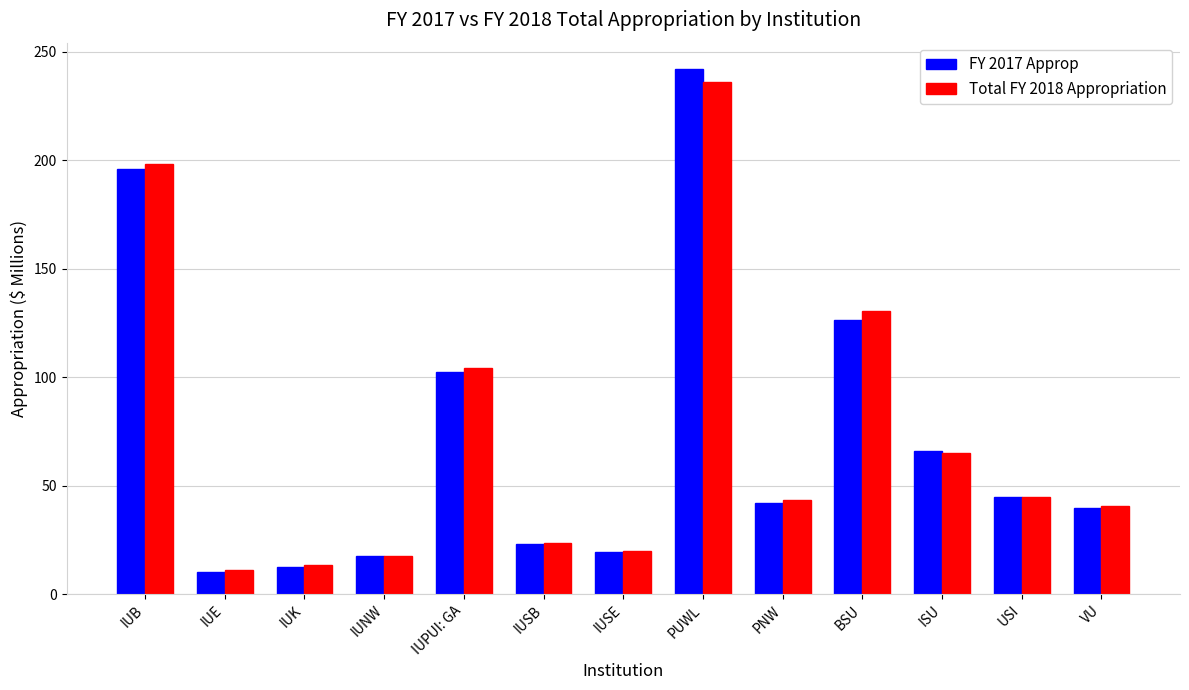

At which category is the sum across all series the highest?

PUWL